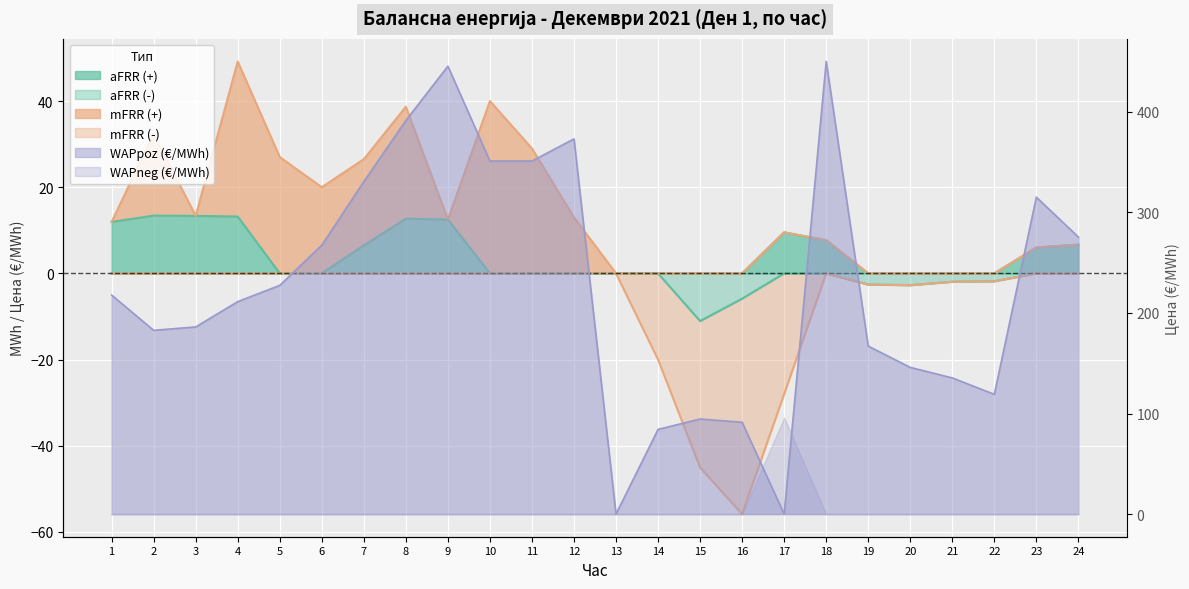

At how many categories does at least one series exceed 300?

8